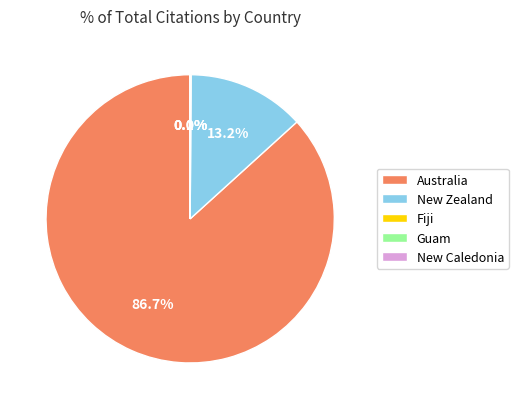

Which category has the biggest portion of the pie?

Australia